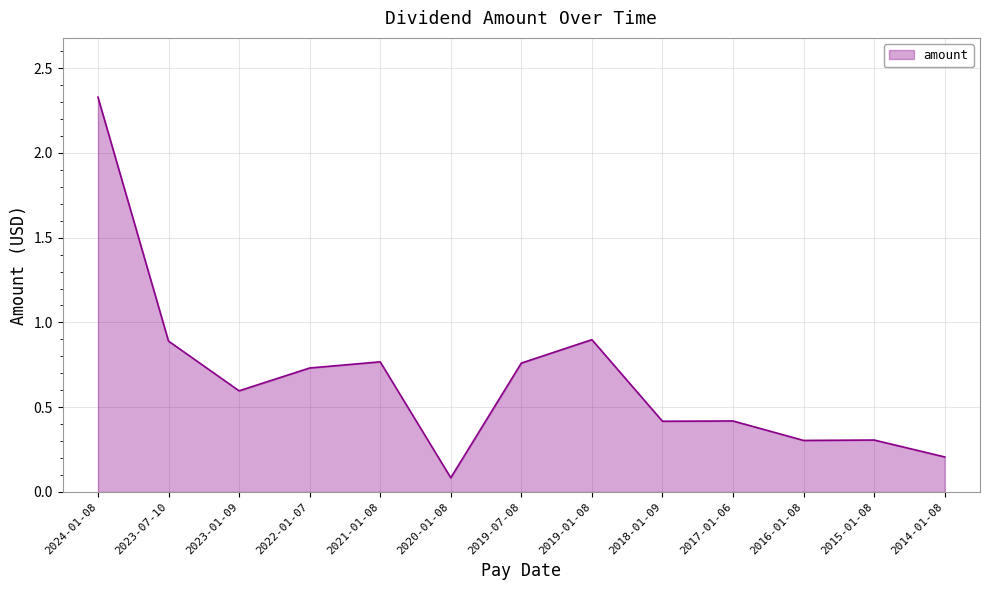

Which category has the highest value across all series?

2024-01-08